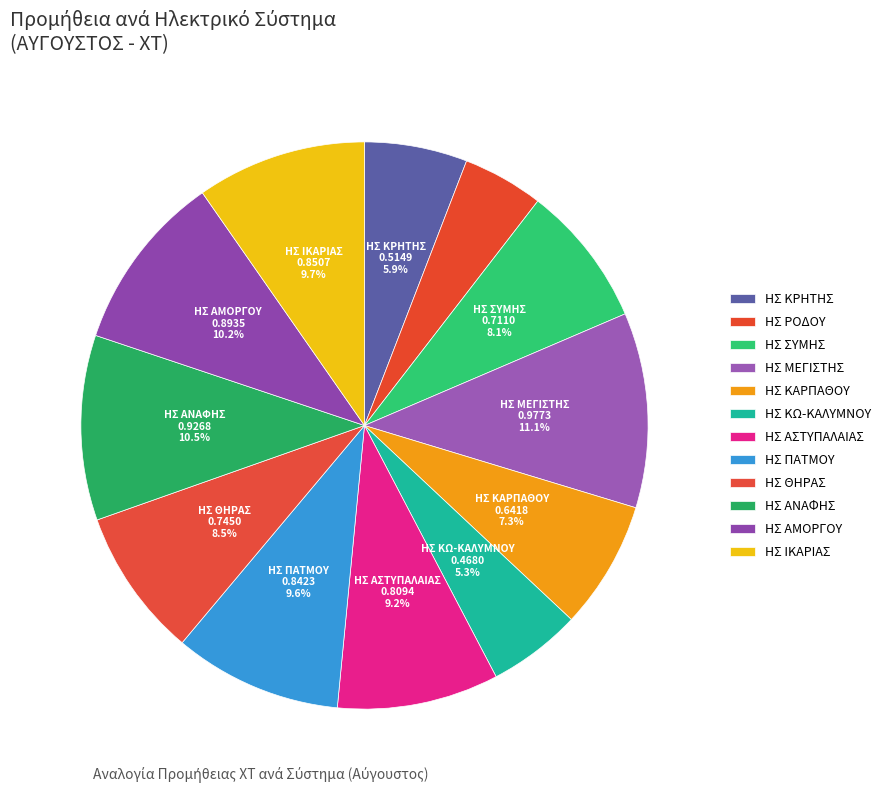

What percentage is the ΗΣ ΚΩ-ΚΑΛΥΜΝΟΥ slice, to the nearest percent?

5%